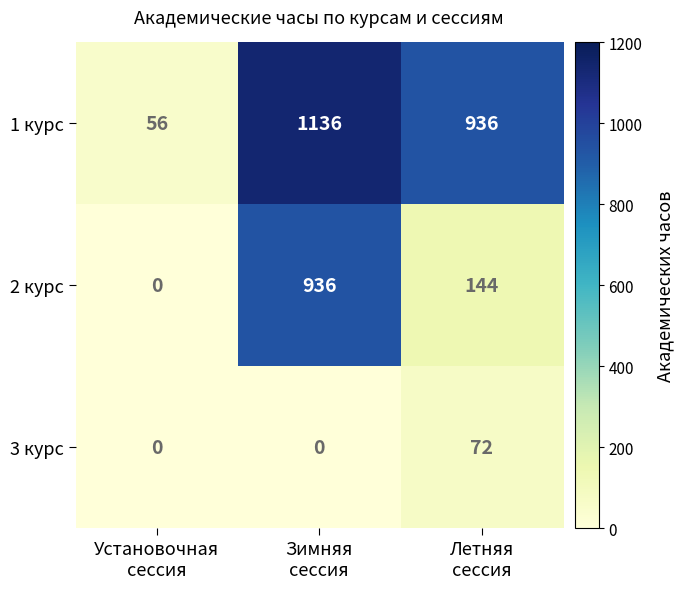

Count the 2 курс values in the range 0 to 936.

3